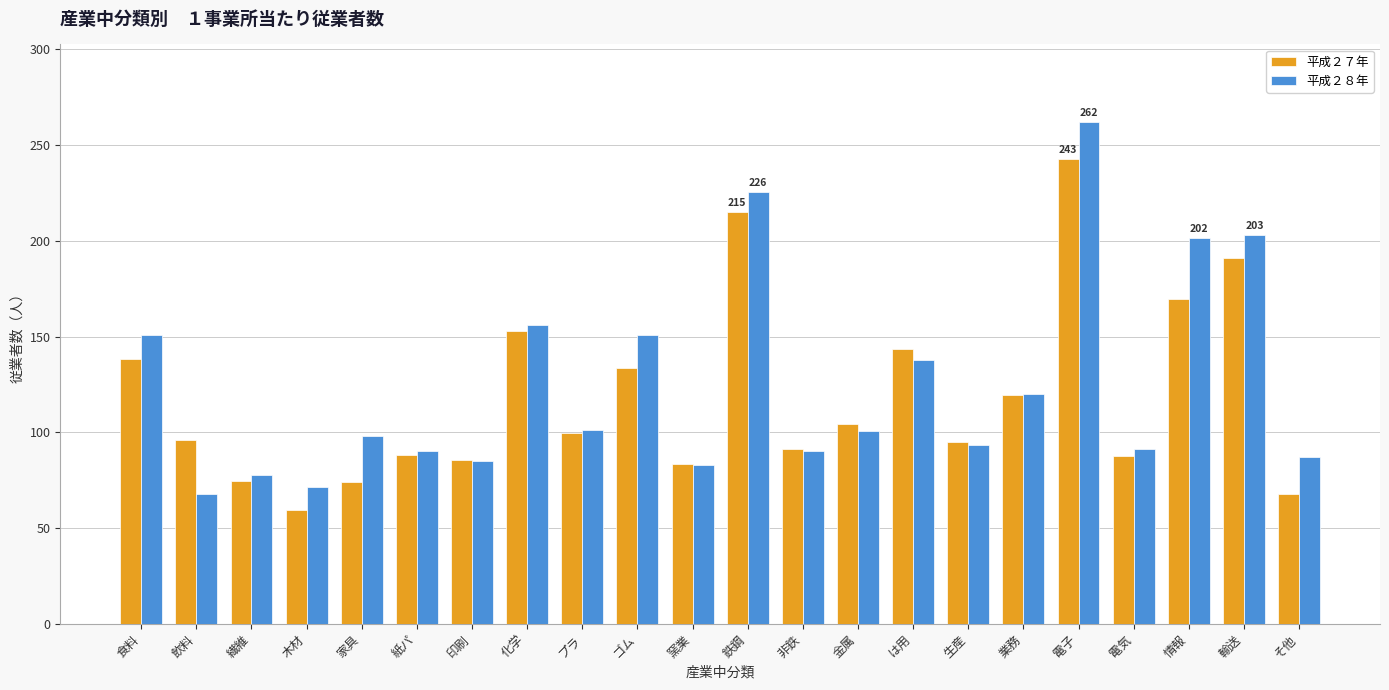

What is the value of the 平成２７年 bar at the 4th from the left?

59.6